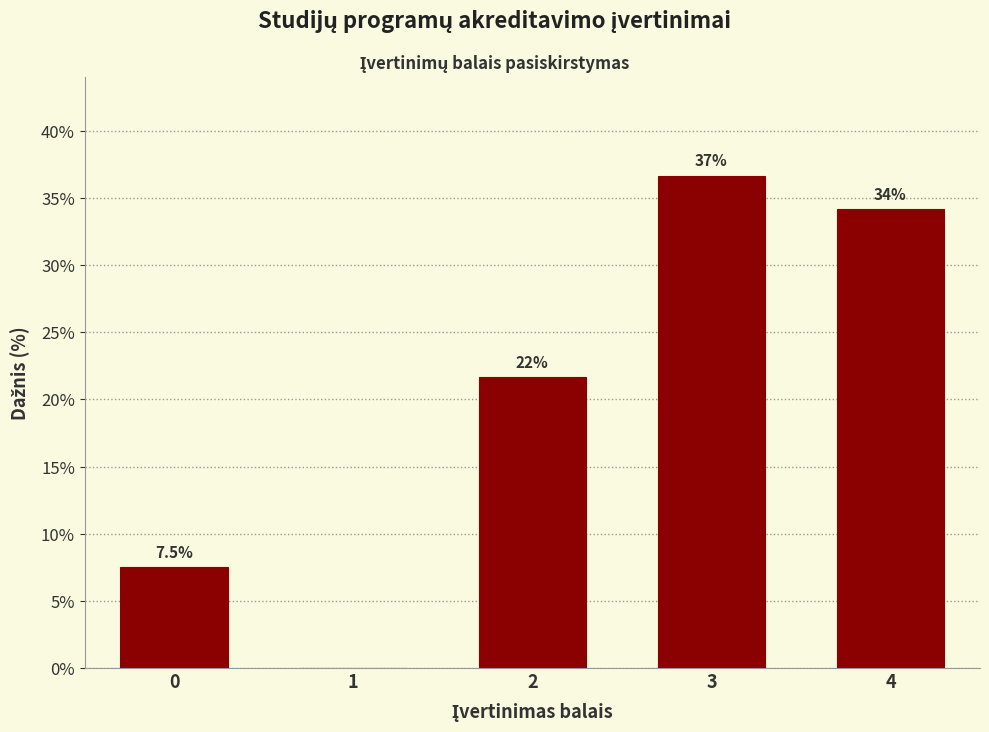

Reading left to right, transcribe all the data shown in this chart.

0=7.5	1=0.0	2=21.7	3=36.7	4=34.2